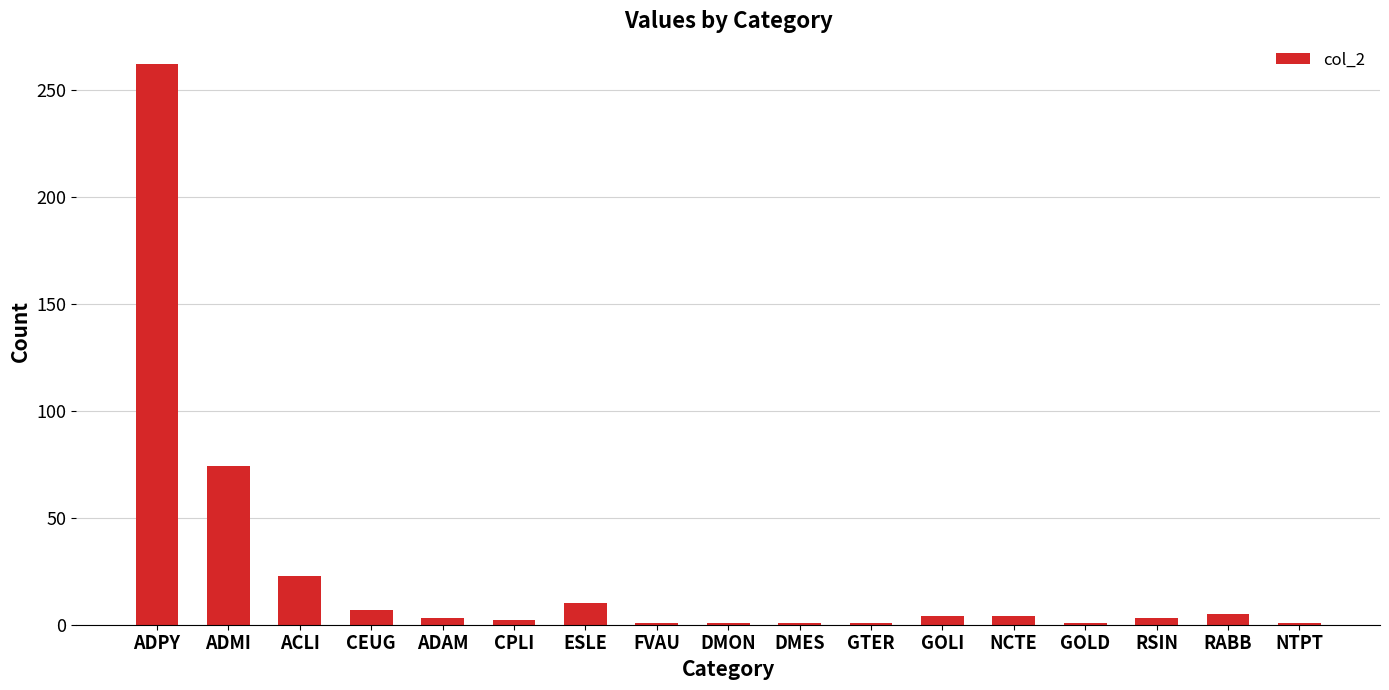

Approximately how many times larger is the value at CPLI compared to GTER?

2.0